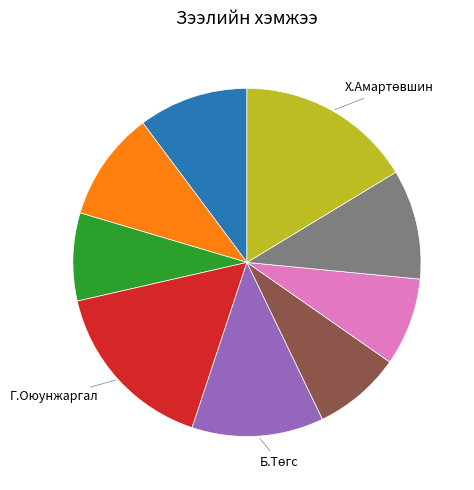

Is there a majority slice in this chart?

No